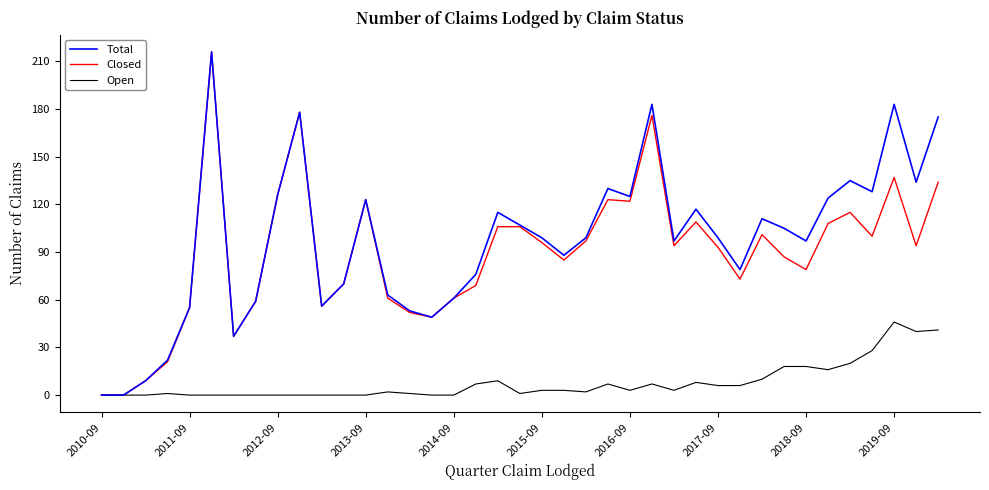

What is the sum of all Open values?

306